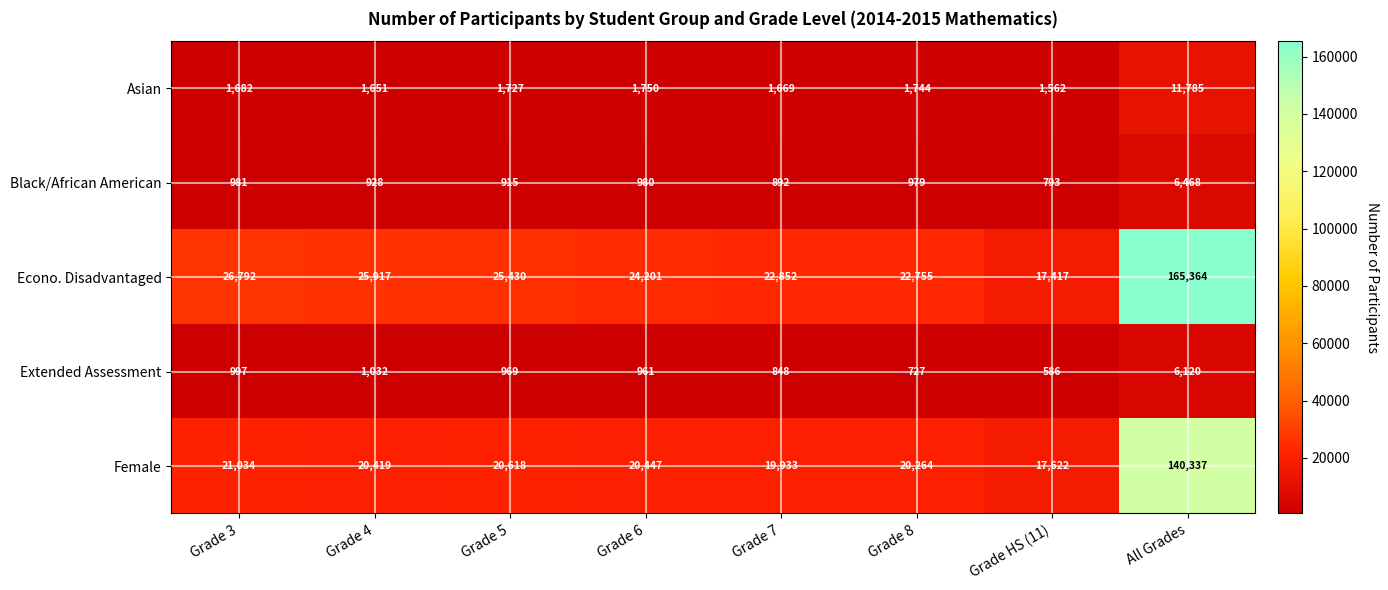

Read the Female value at All Grades.

140337